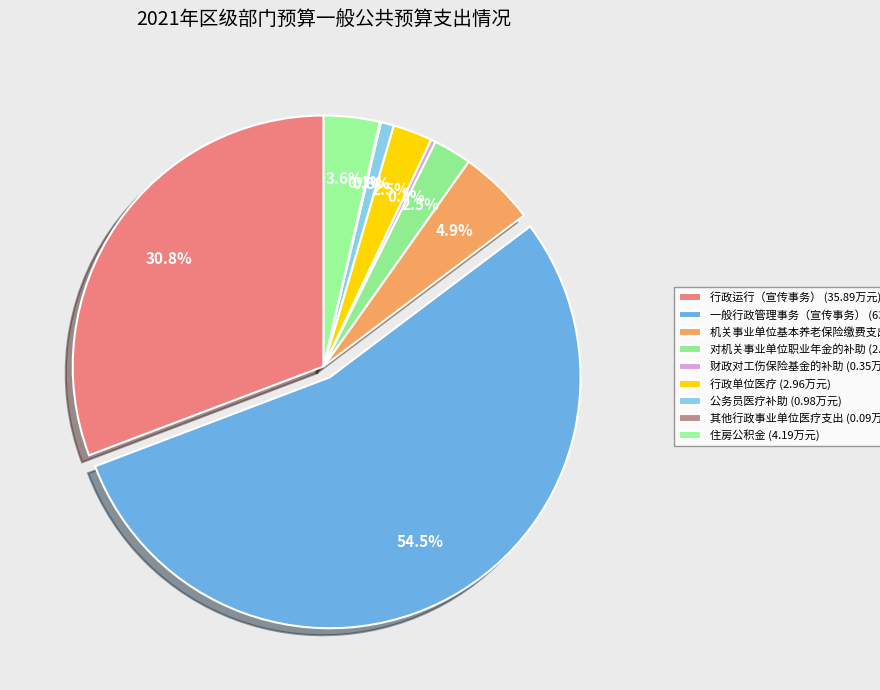

What percentage do 机关事业单位基本养老保险缴费支出 and 一般行政管理事务（宣传事务） together represent?

59.4%